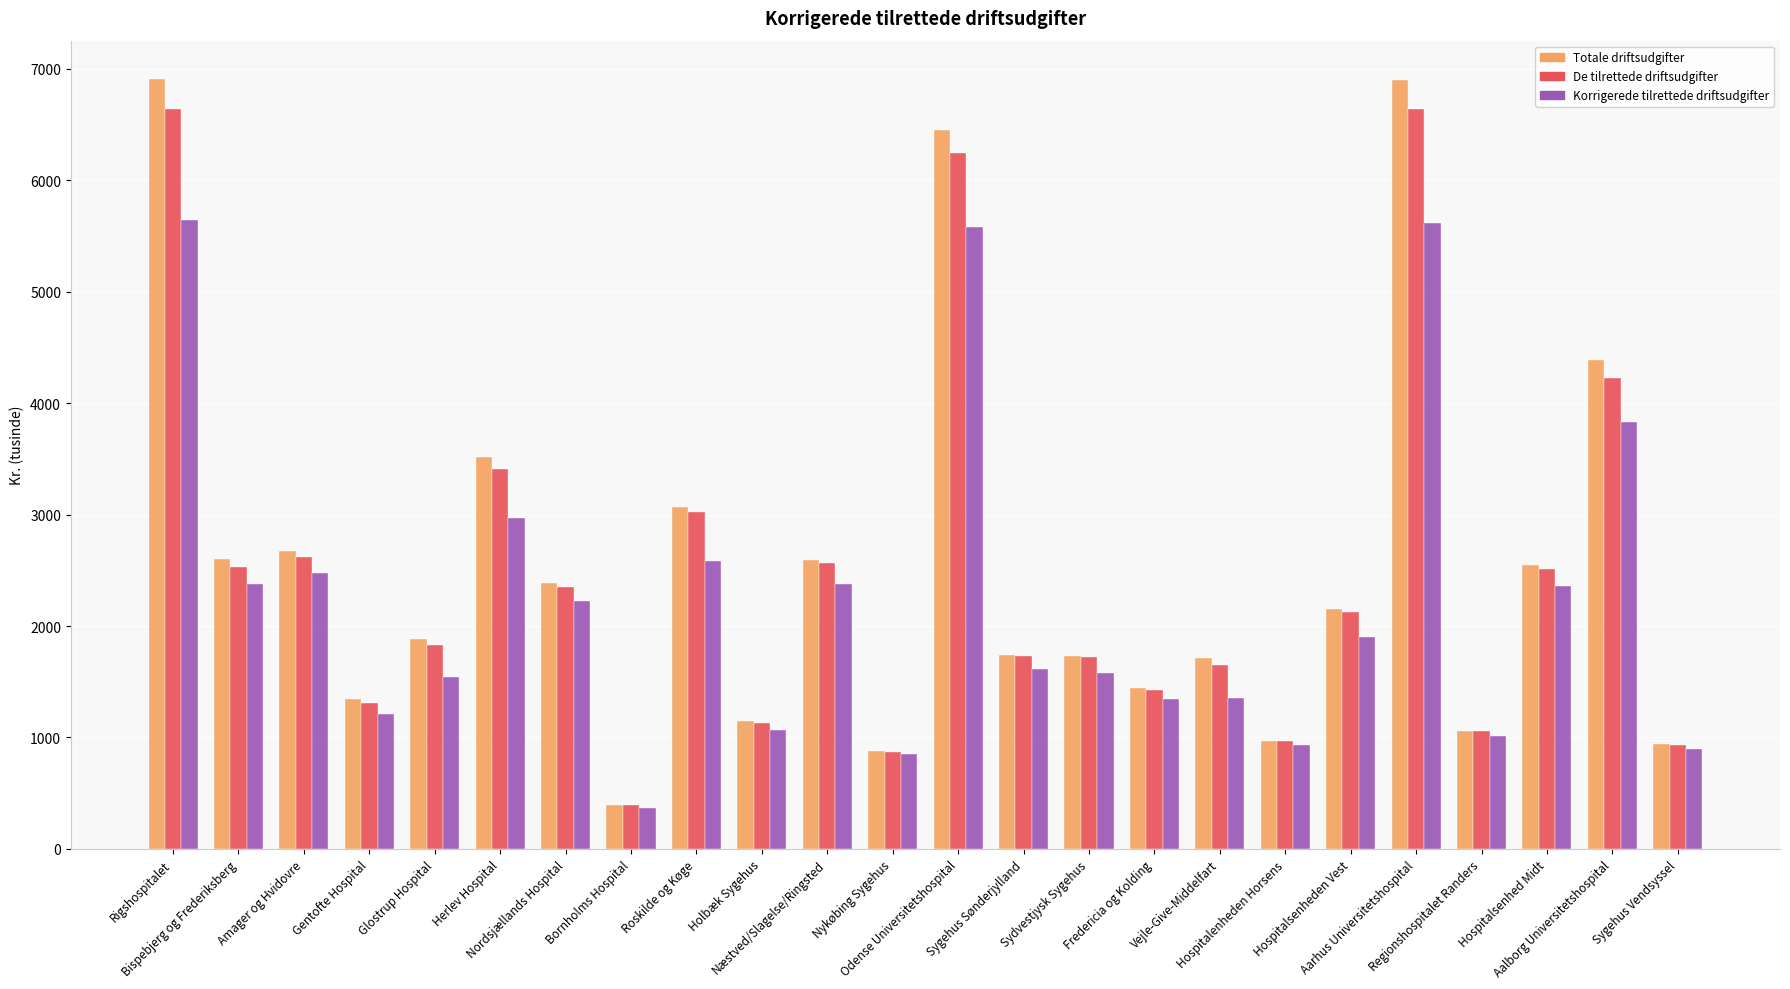

Rank the series by their maximum value, from lowest to highest.

Korrigerede tilrettede driftsudgifter, De tilrettede driftsudgifter, Totale driftsudgifter